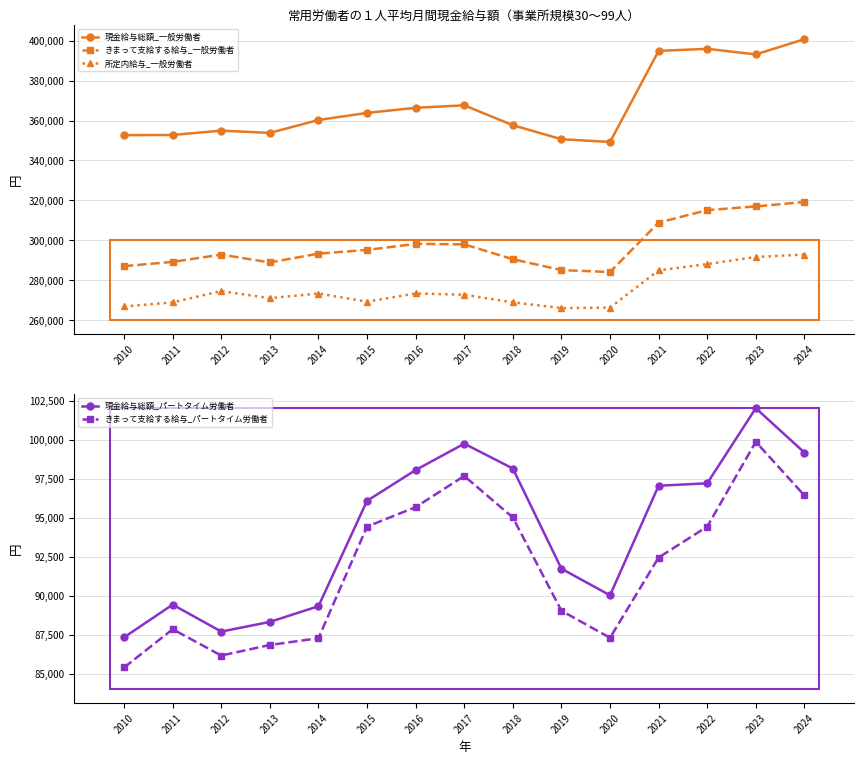

The きまって支給する給与_一般労働者 series shows 293314 at 2014. True or false?

True